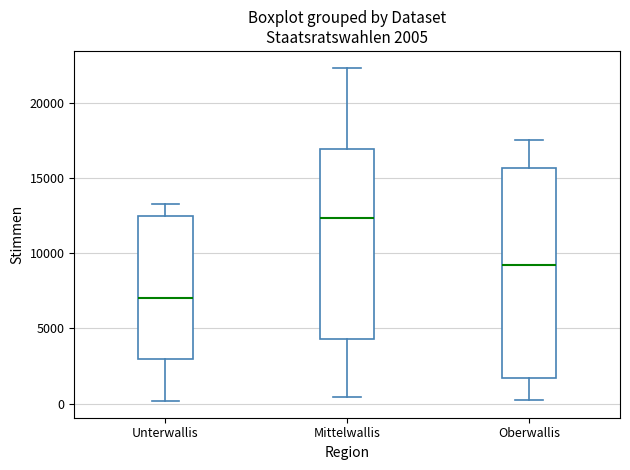

Which box is the tallest, from its lower edge to its upper edge?

Oberwallis